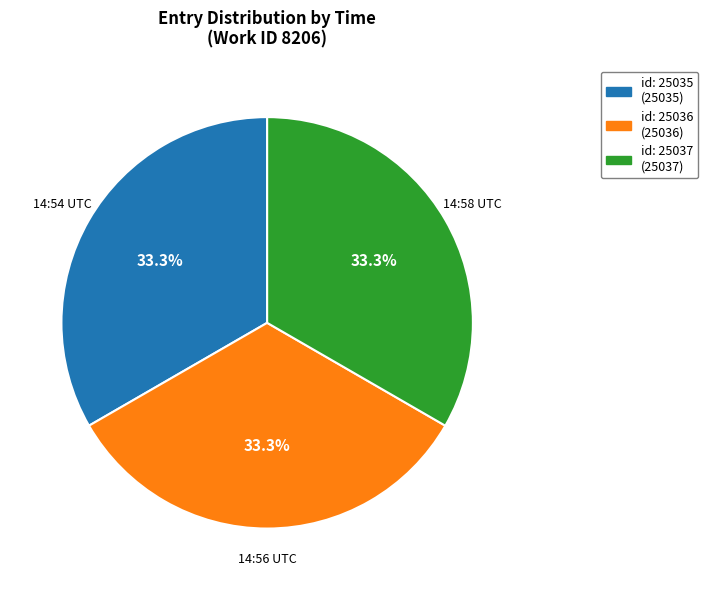

Is there any slice that represents more than half of the pie?

No